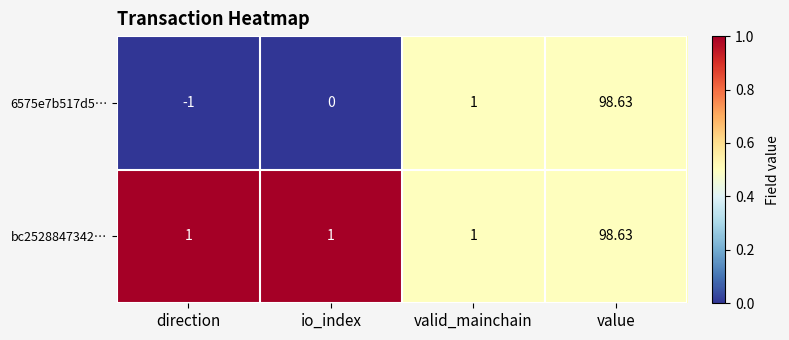

At which label does bc2528847342… reach its peak?

value